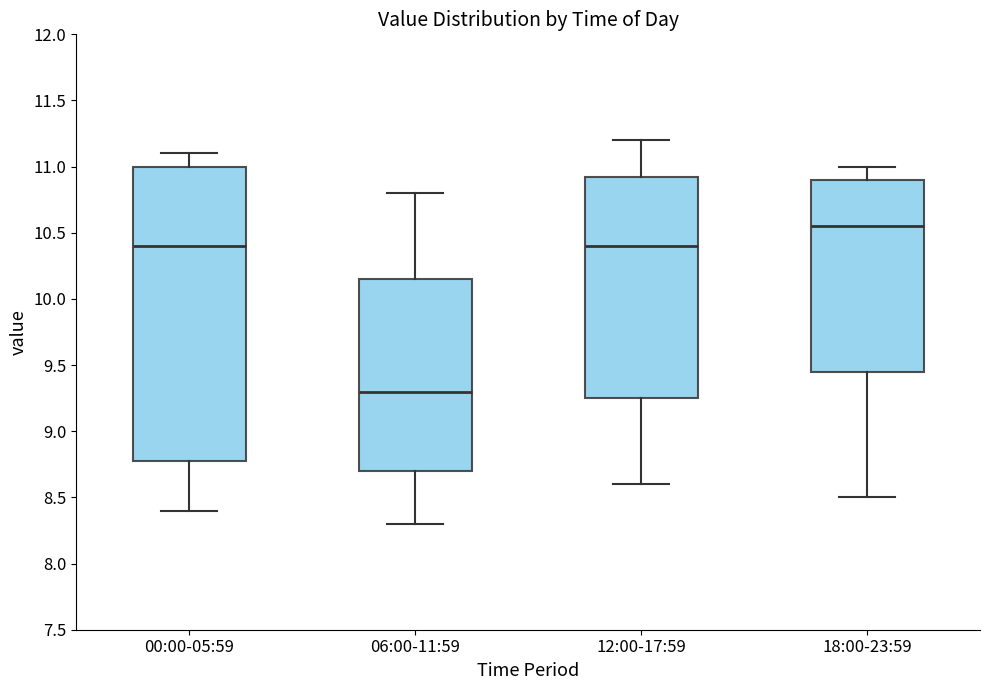

Which box is the tallest, from its lower edge to its upper edge?

00:00-05:59